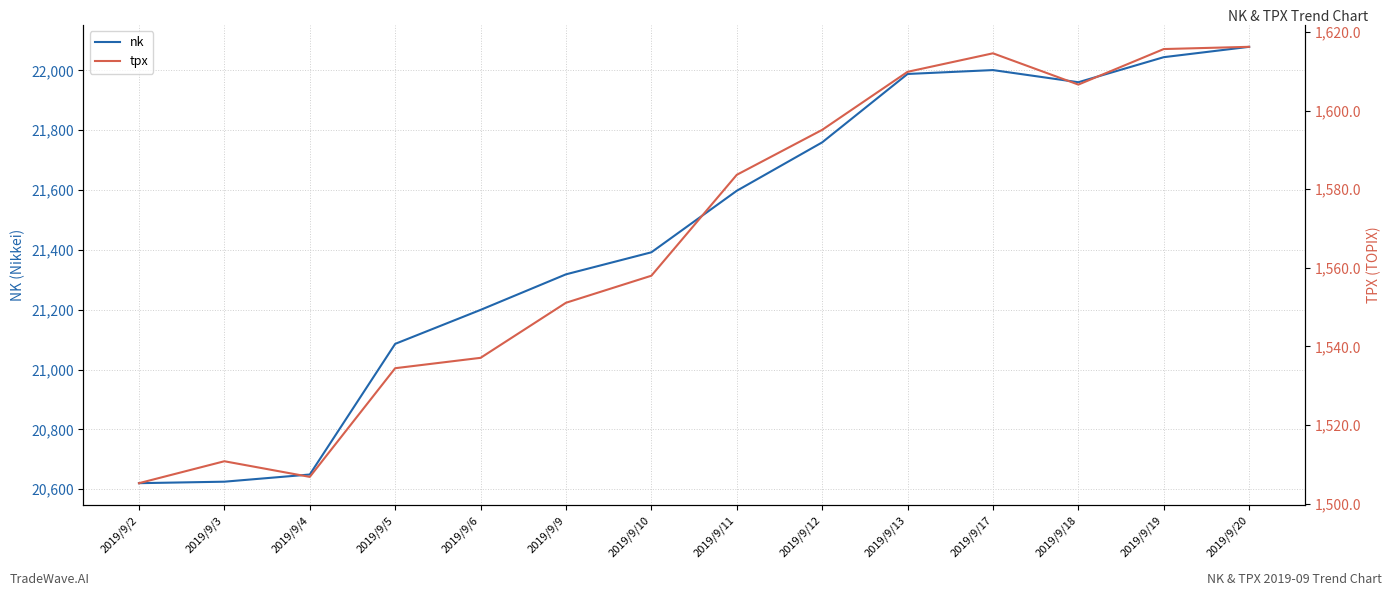

Reading right to left, list all the values displayed in this chart.

nk: 22079.1	22044.5	21960.7	22001.3	21988.3	21759.6	21597.8	21392.1	21318.4	21199.6	21085.9	20649.1	20625.2	20620.2
tpx: 1616.2	1615.7	1606.6	1614.6	1609.9	1595.1	1583.7	1558.0	1551.1	1537.1	1534.5	1506.8	1510.8	1505.2